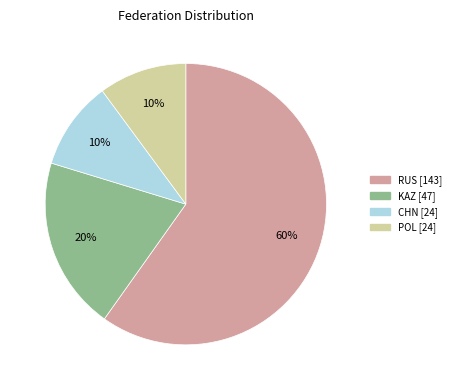

Is there a majority slice in this chart?

Yes